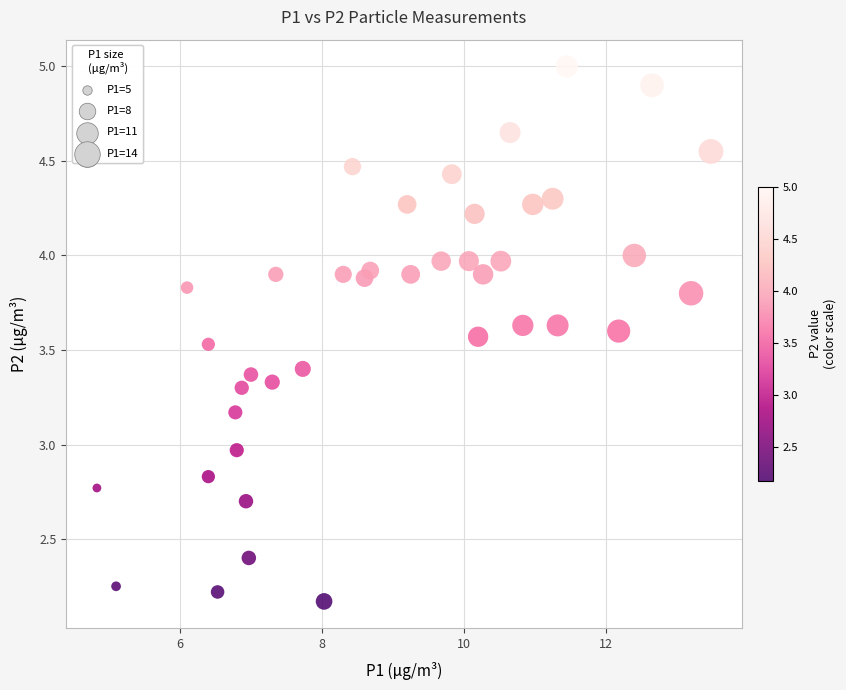

What is the range of X values (max minus min)?

8.7